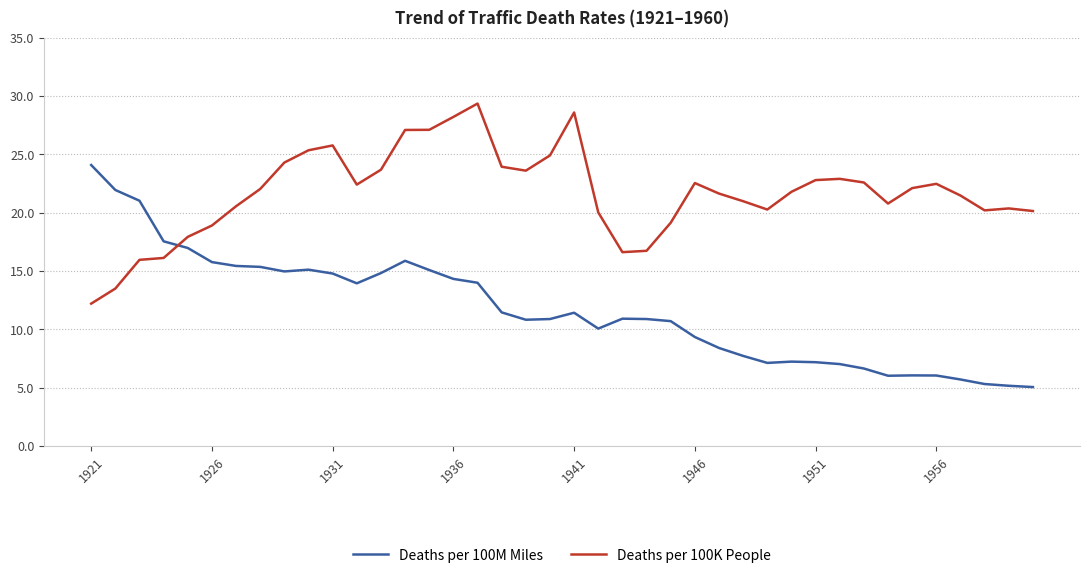

Rank the series by their maximum value, from lowest to highest.

Deaths per 100M Miles, Deaths per 100K People